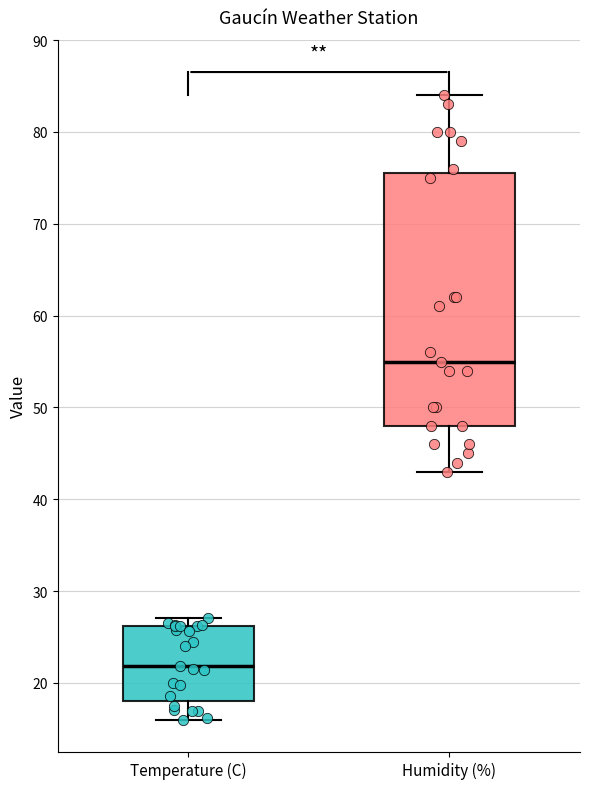

Reading left to right, read every box against the y-axis: the position of its median line, the range the box covers, and the ends of its whiskers. The values are not printed on the chart, so give them approximately, as read against the axis.

Temperature (C): median 22, box 18 to 26, whiskers 16 to 27
Humidity (%): median 55, box 48 to 76, whiskers 43 to 84